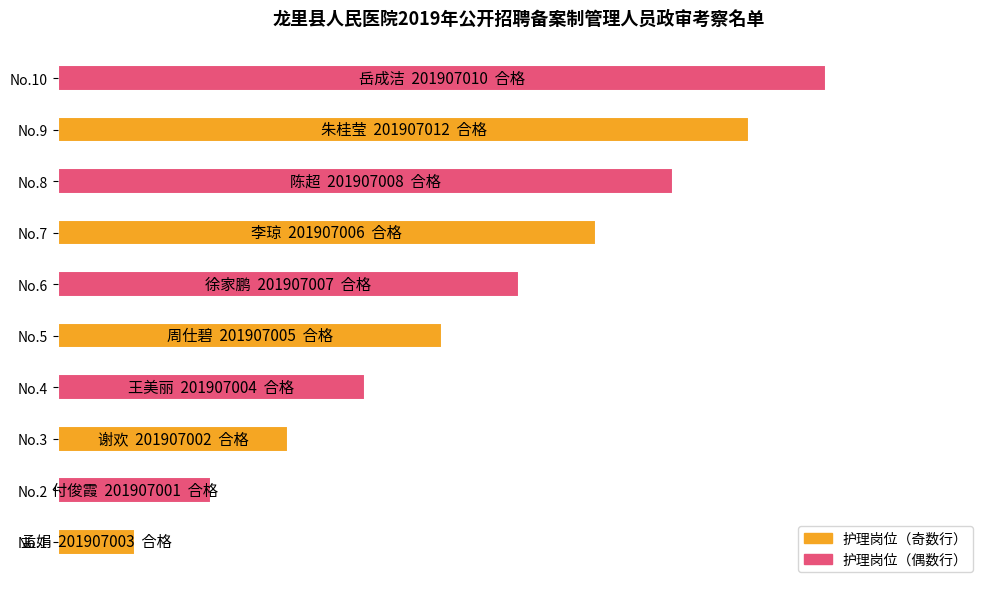

Which label corresponds to the largest value in the chart?

No.10